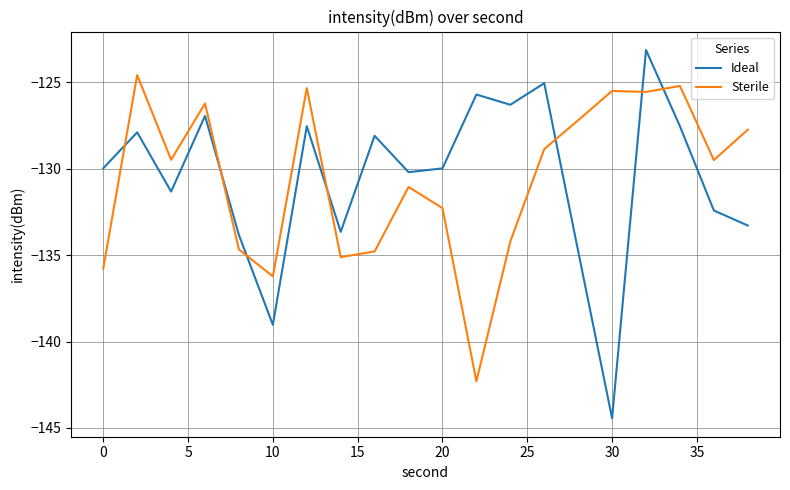

Which series ends up on top after the final intersection of Sterile and Ideal?

Sterile